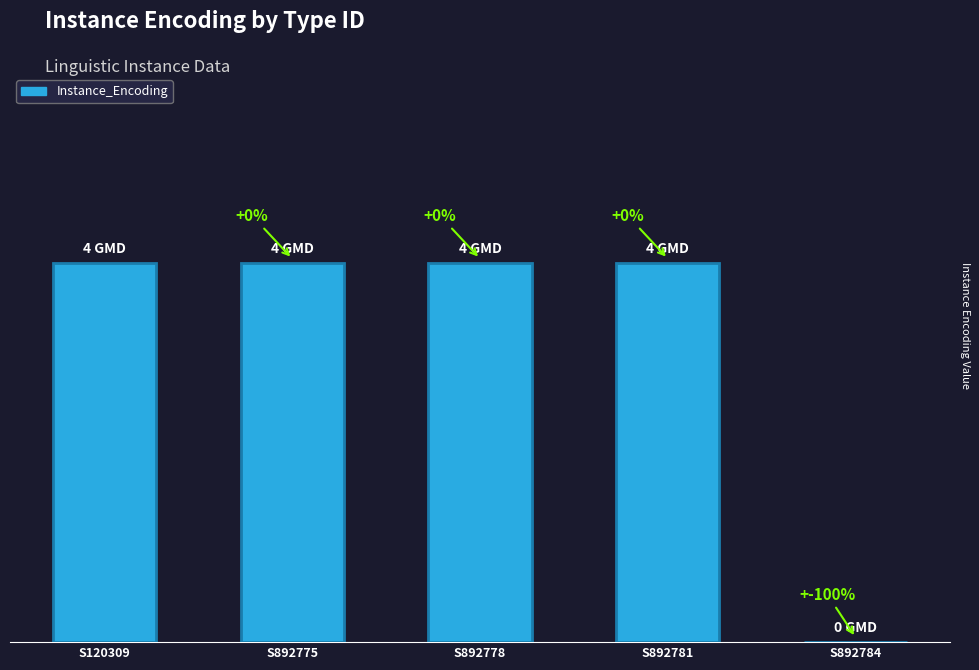

Reading left to right, transcribe all the data shown in this chart.

S120309=4	S892775=4	S892778=4	S892781=4	S892784=0